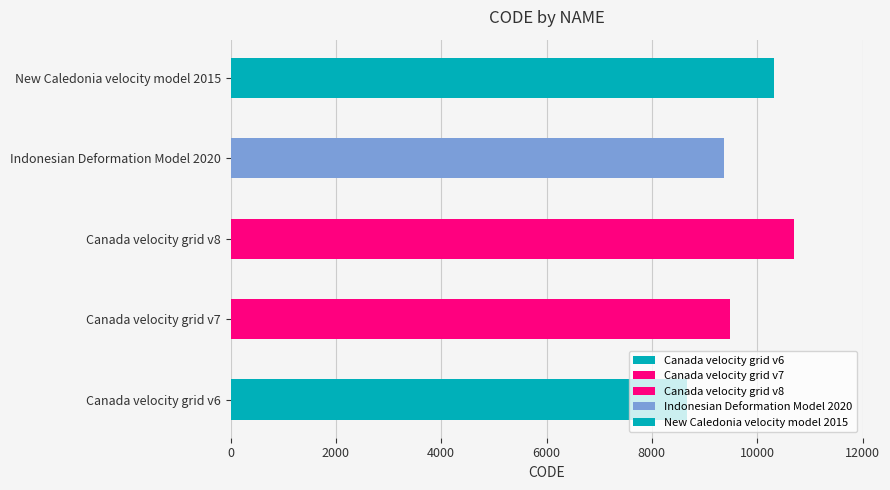

Are the bars grouped side by side (vs. stacked)?

No